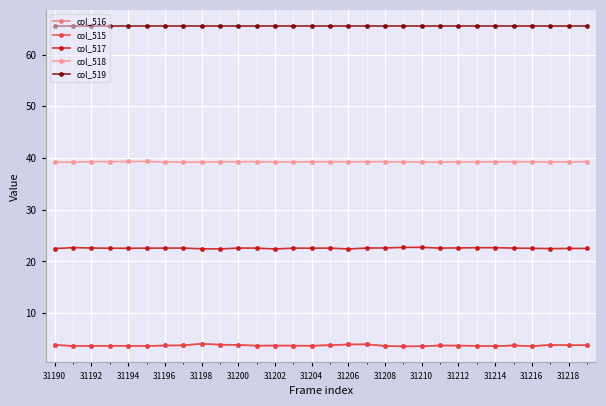

True or false: col_516 has more than 0 points higher than both neighbors.

True